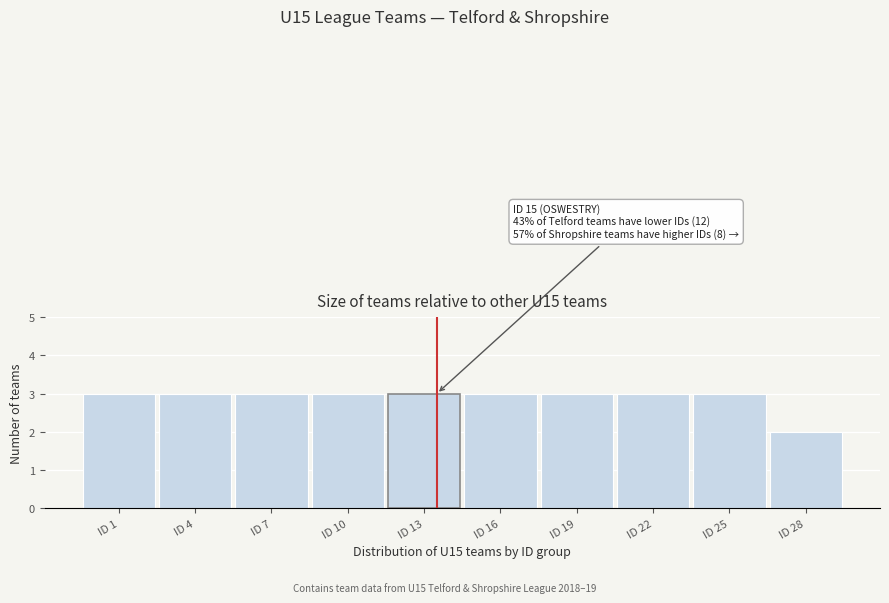

Reading left to right, what are all the values shown in this chart?

ID 1=3	ID 4=3	ID 7=3	ID 10=3	ID 13=3	ID 16=3	ID 19=3	ID 22=3	ID 25=3	ID 28=2